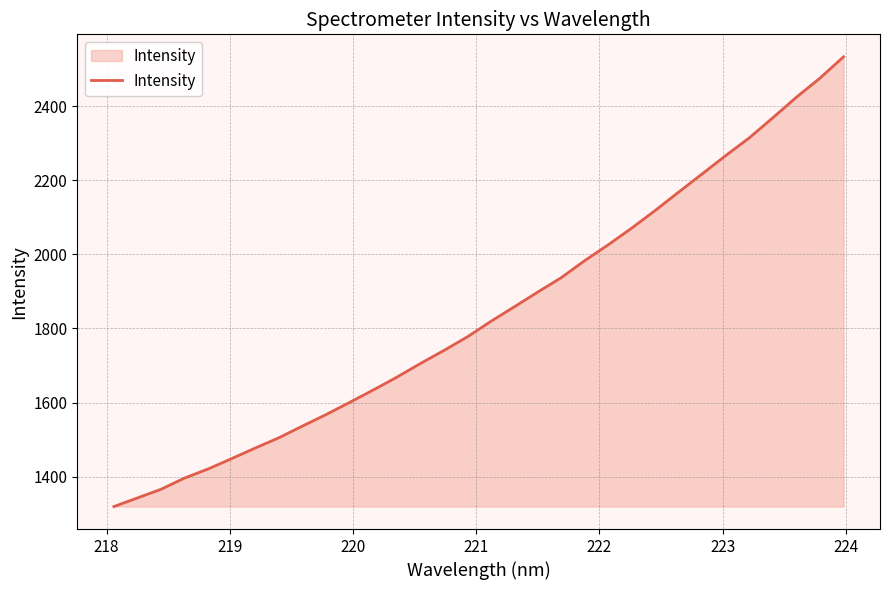

What is the difference between the maximum and minimum values?

1214.9